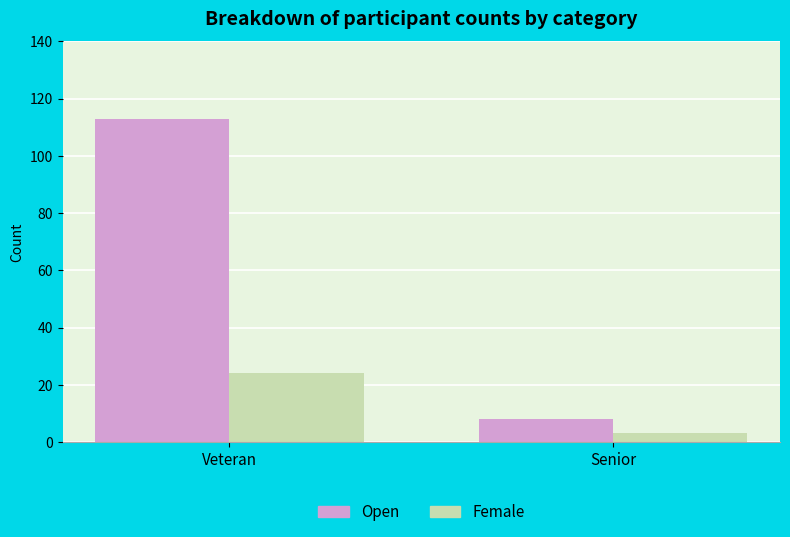

What are all the series names shown in the legend?

Open, Female